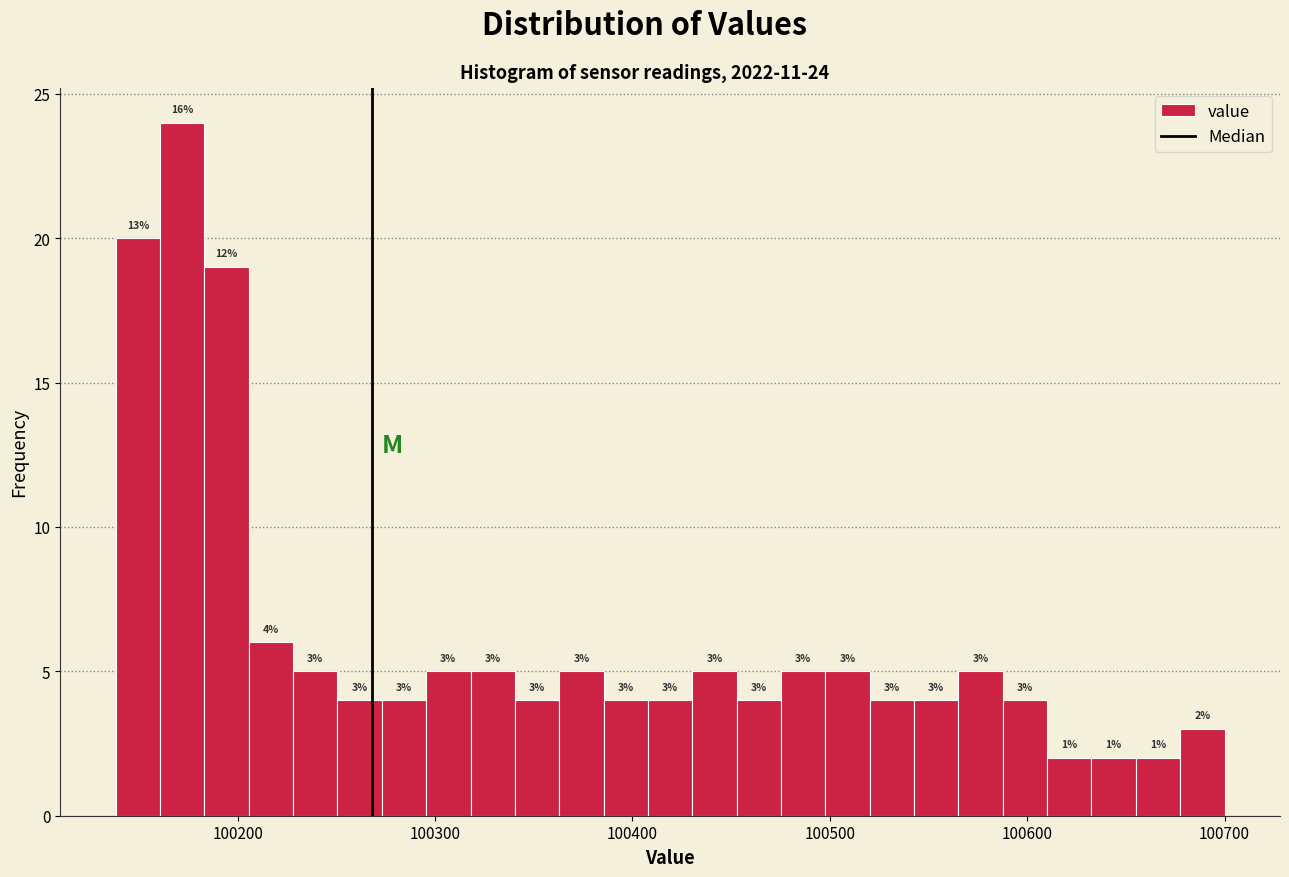

Read against the x-axis, roughly where is the centre of the tallest bar?

100170